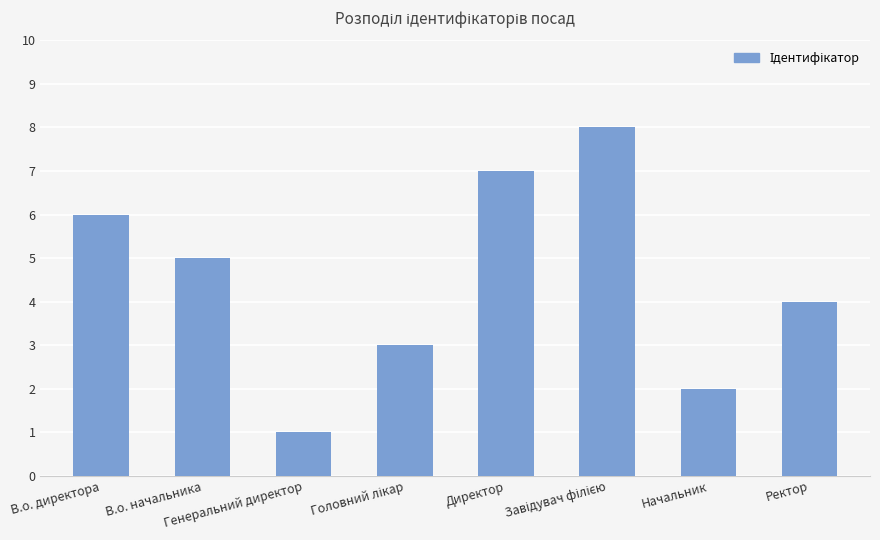

What is the difference between the maximum and minimum values?

7